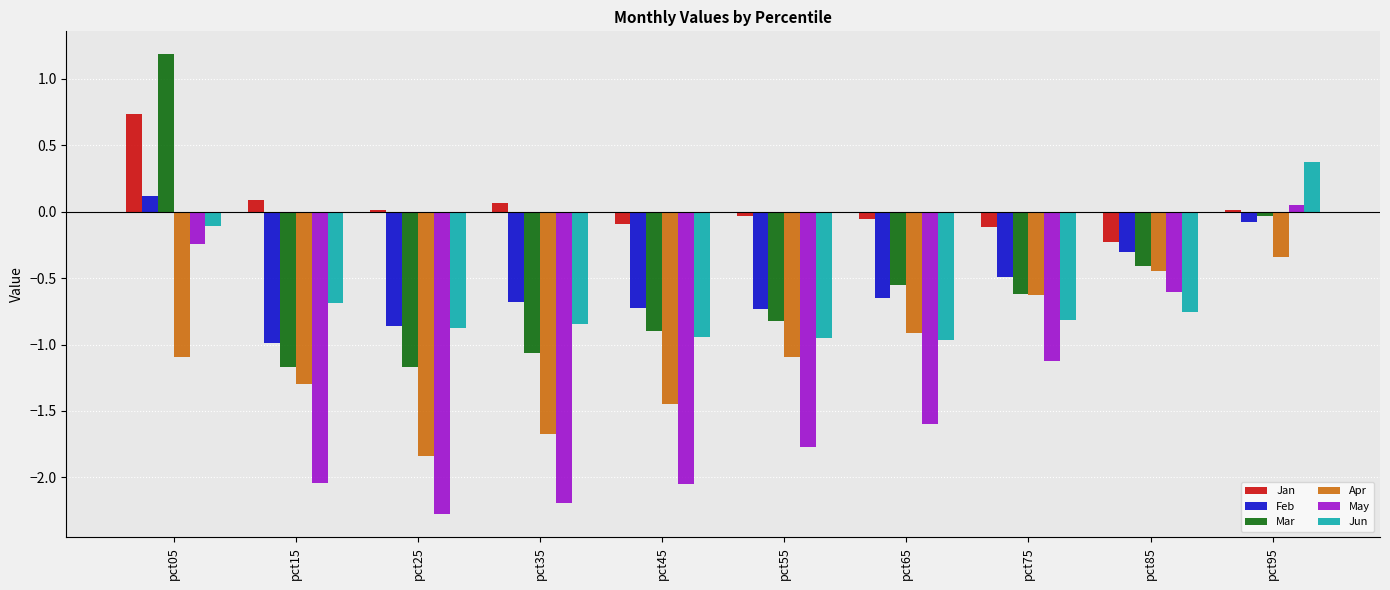

Which series has the largest total across all categories?

Jan